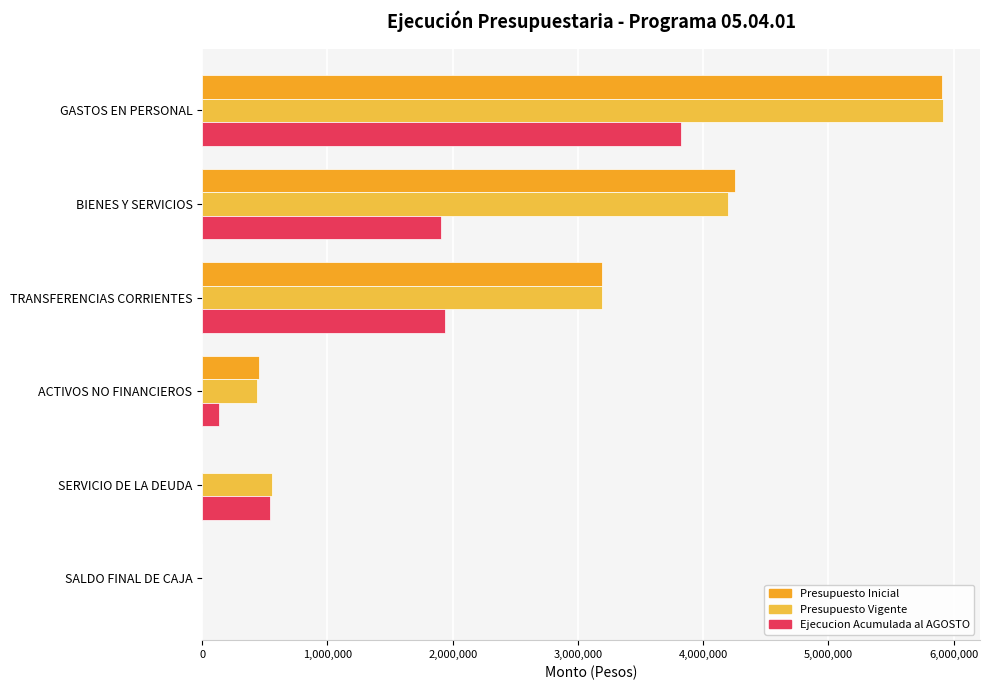

List the series in order of their peak value, lowest first.

Ejecucion Acumulada al AGOSTO, Presupuesto Inicial, Presupuesto Vigente